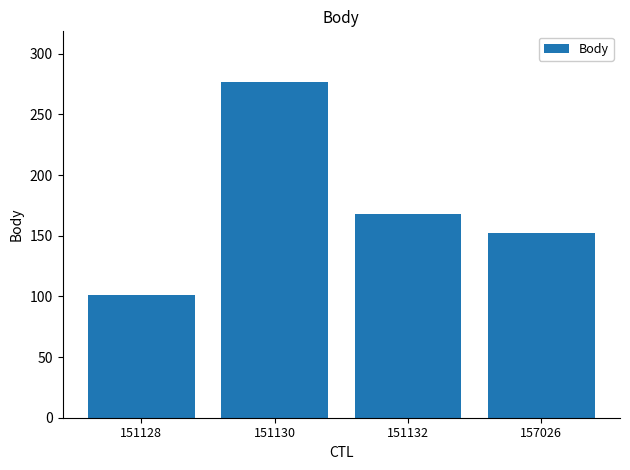

Where does the data first go above 168?

151130